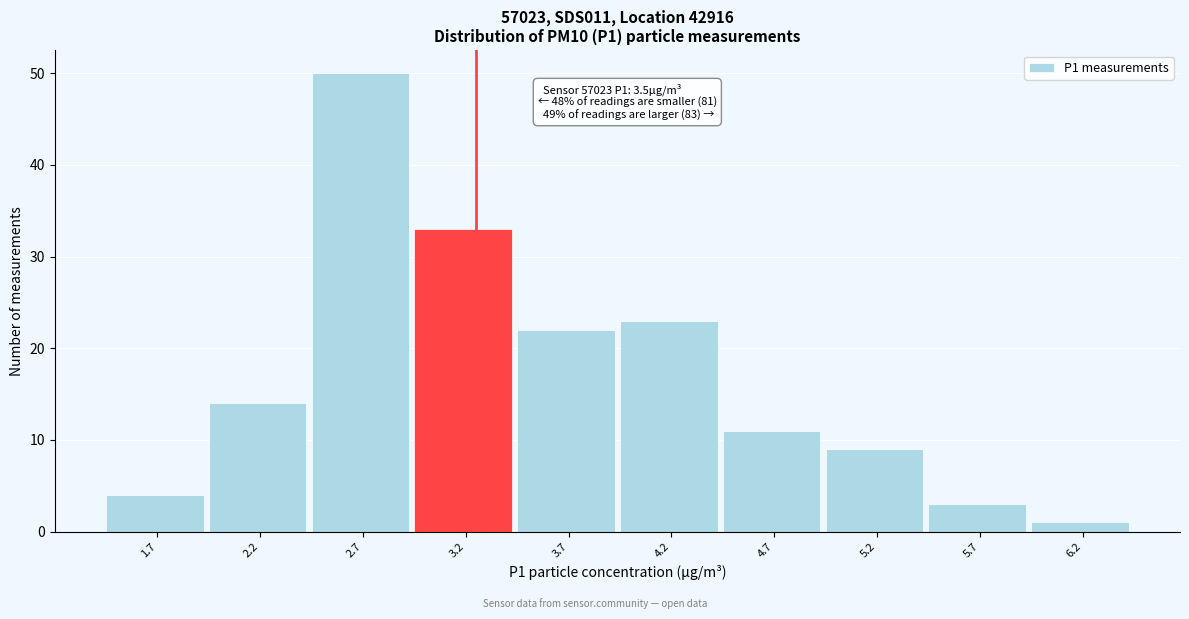

Reading right to left, what are all the values shown in this chart?

6.2=1	5.7=3	5.2=9	4.7=11	4.2=23	3.7=22	3.2=33	2.7=50	2.2=14	1.7=4